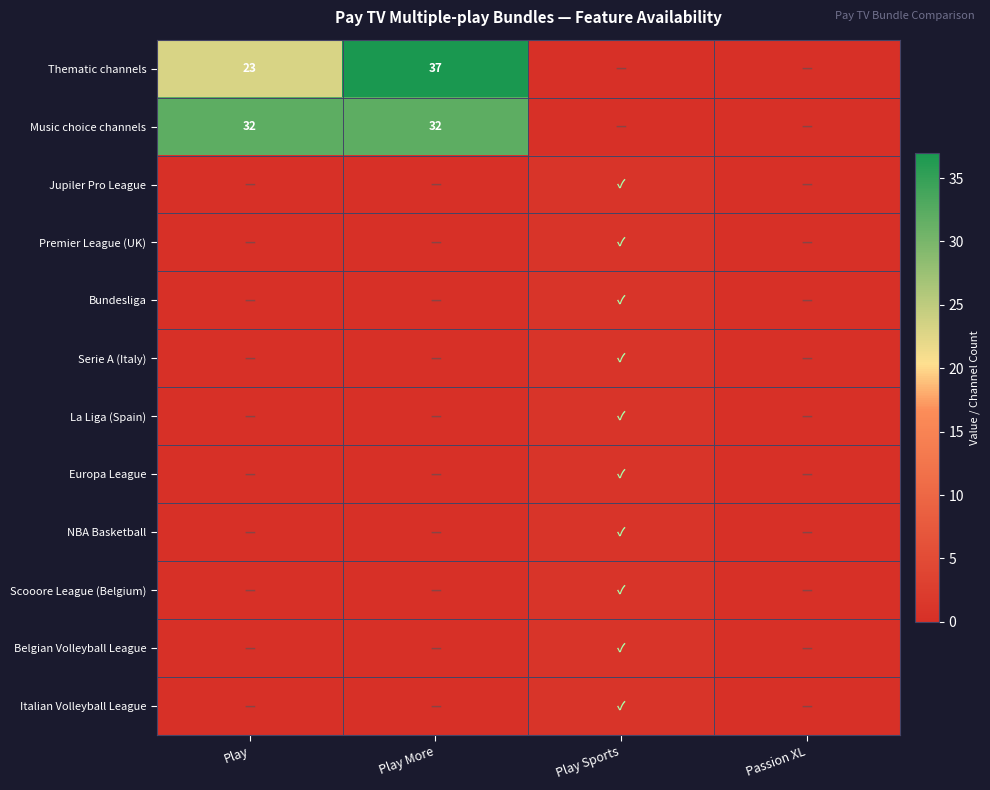

Rank the series at Play Sports from highest to lowest value.

Jupiler Pro League, Premier League (UK), Bundesliga, Serie A (Italy), La Liga (Spain), Europa League, NBA Basketball, Scooore League (Belgium), Belgian Volleyball League, Italian Volleyball League, Thematic channels, Music choice channels